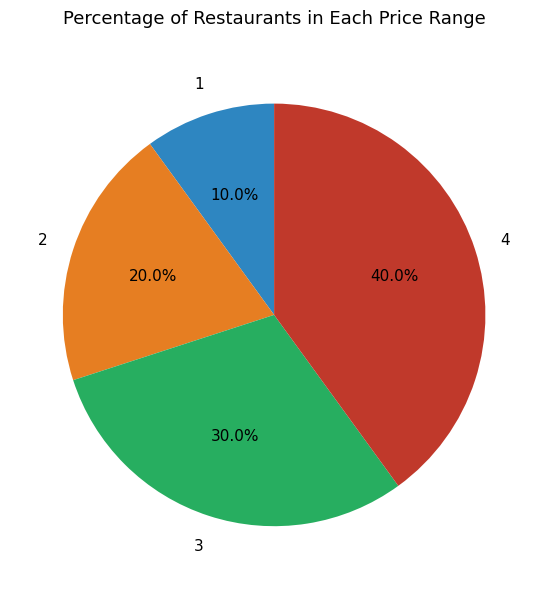

Does any single category account for the majority?

No